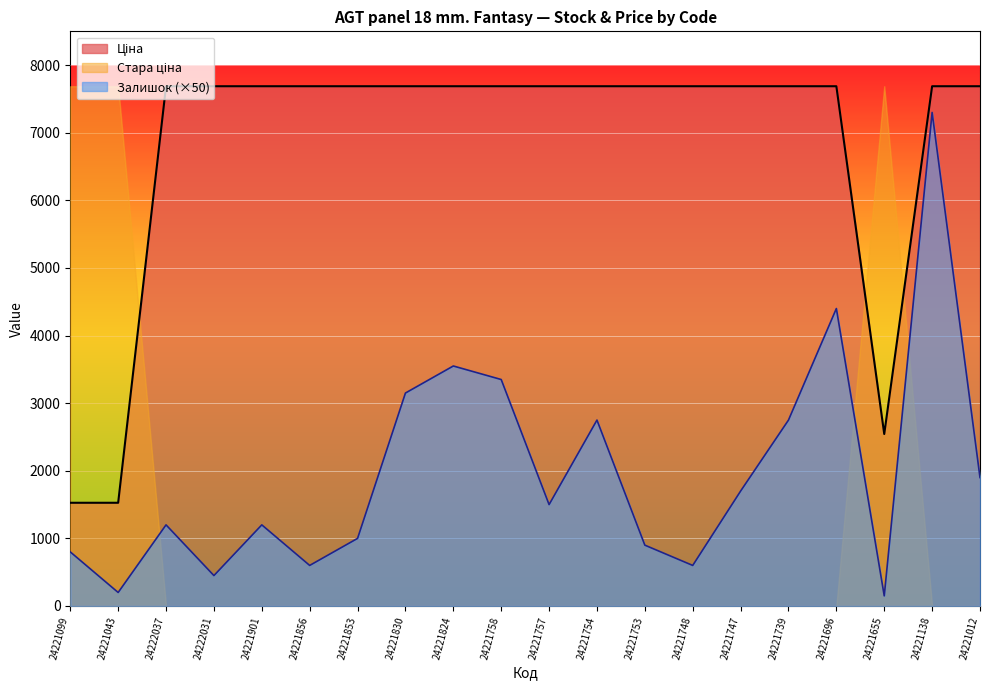

What is the minimum value for Ціна?

1526.8